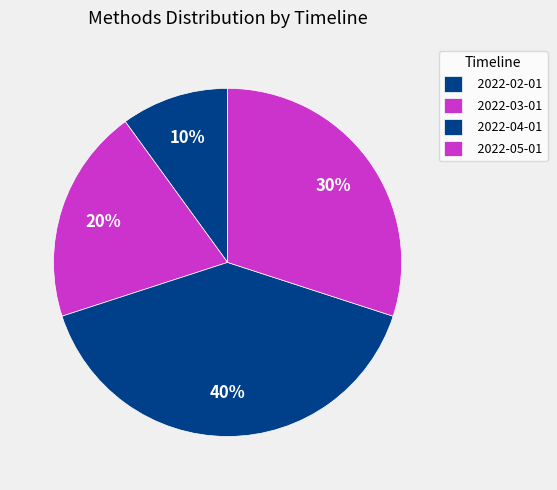

What percentage is the 2022-05-01 slice, to the nearest percent?

30%